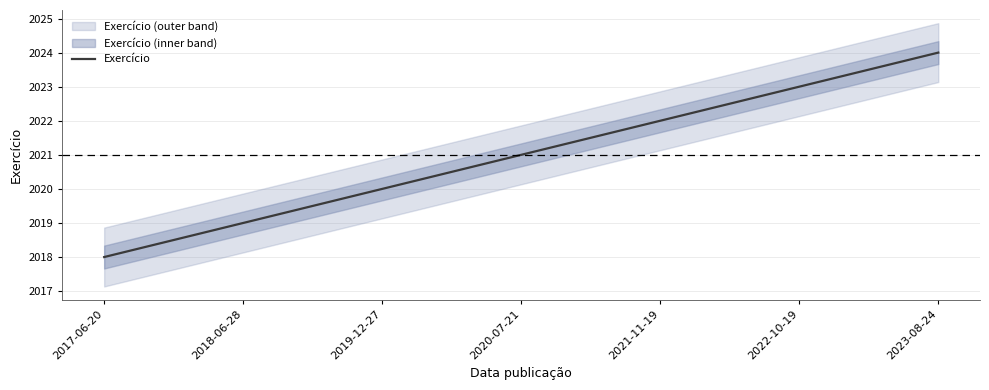

Which category has the highest value across all series?

2023-08-24